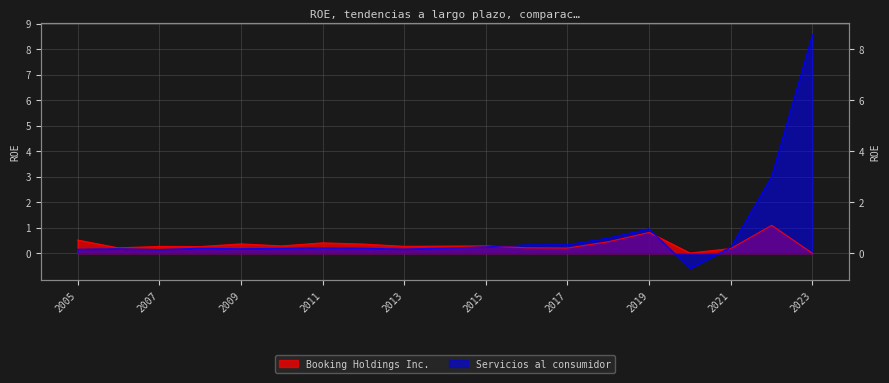

The value of Booking Holdings Inc. at 2017 is 0.2. True or false?

True